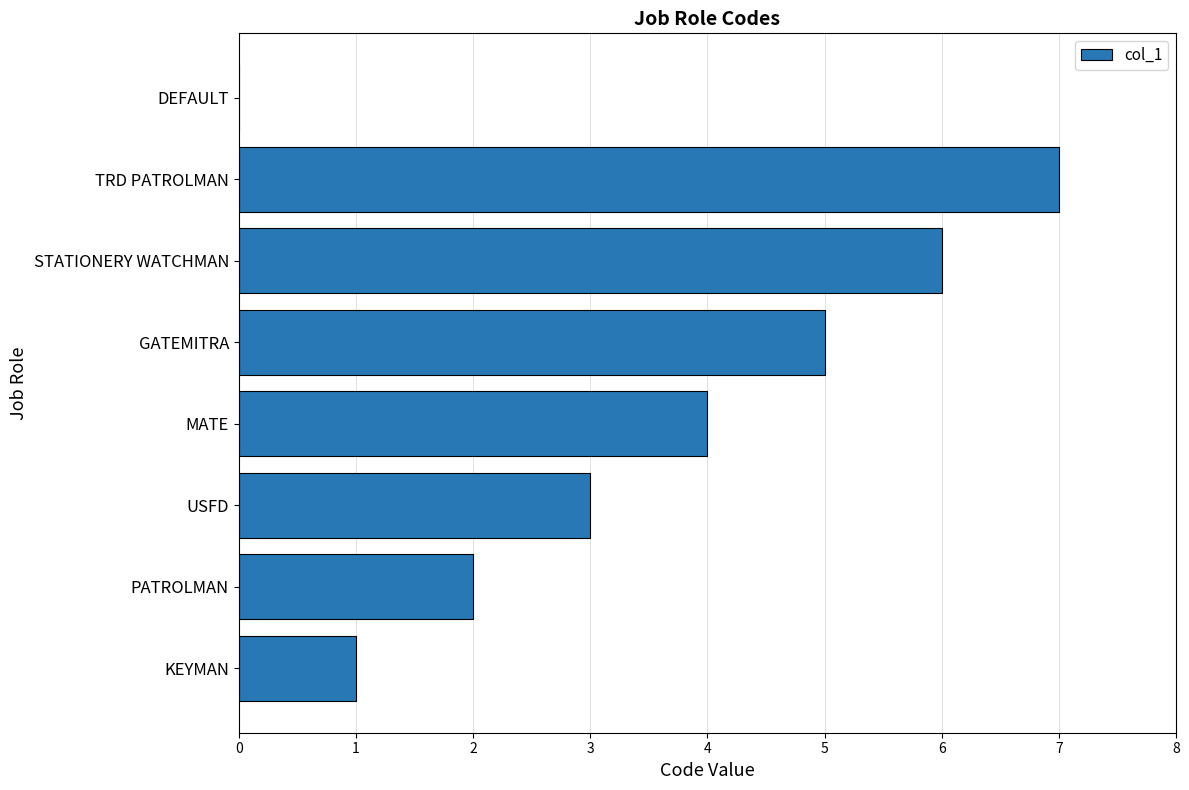

What is the sum of the values at STATIONERY WATCHMAN and DEFAULT?

6